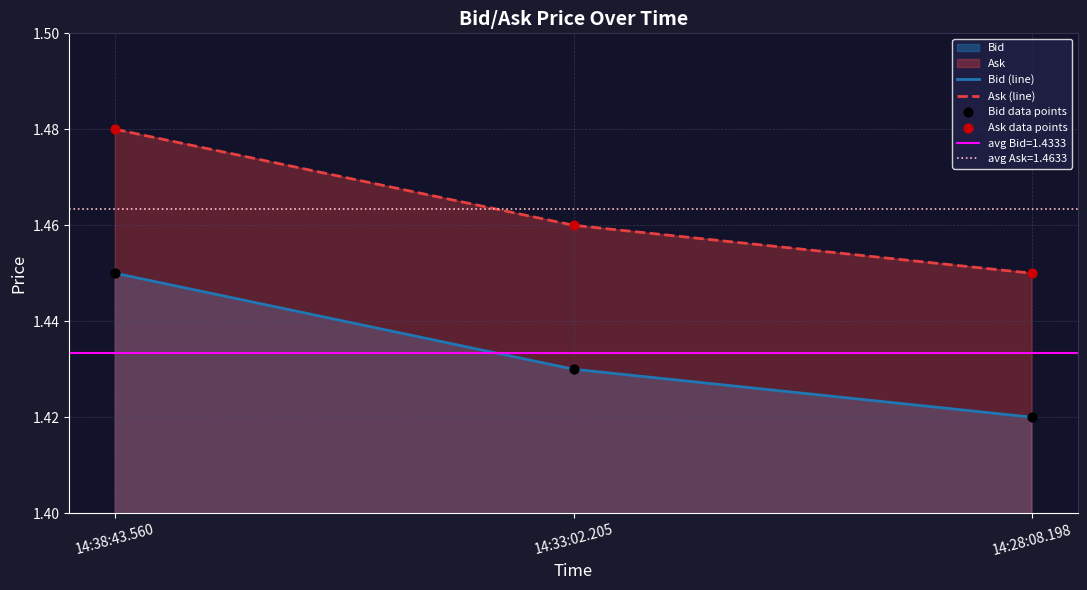

Is the value of Bid (line) at 14:33:02.205 greater than the value of Ask (line) at 14:33:02.205?

No